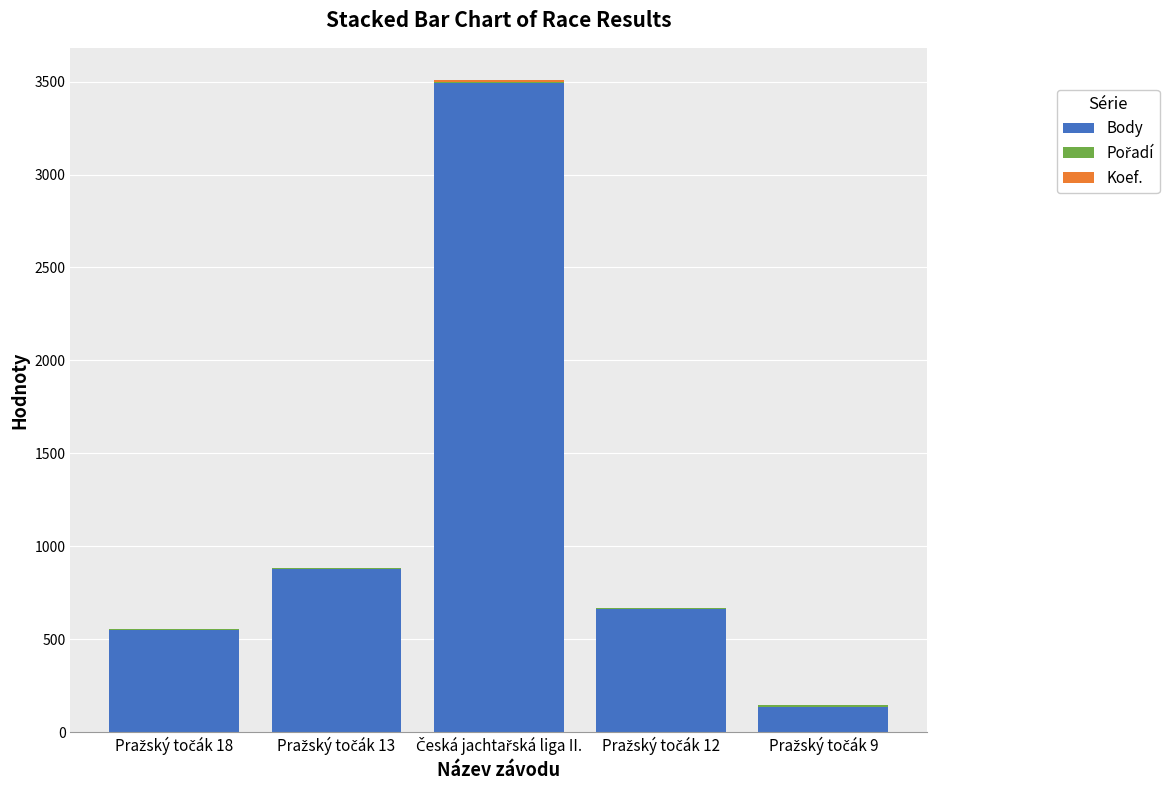

What is the highest value of the Body series?

3493